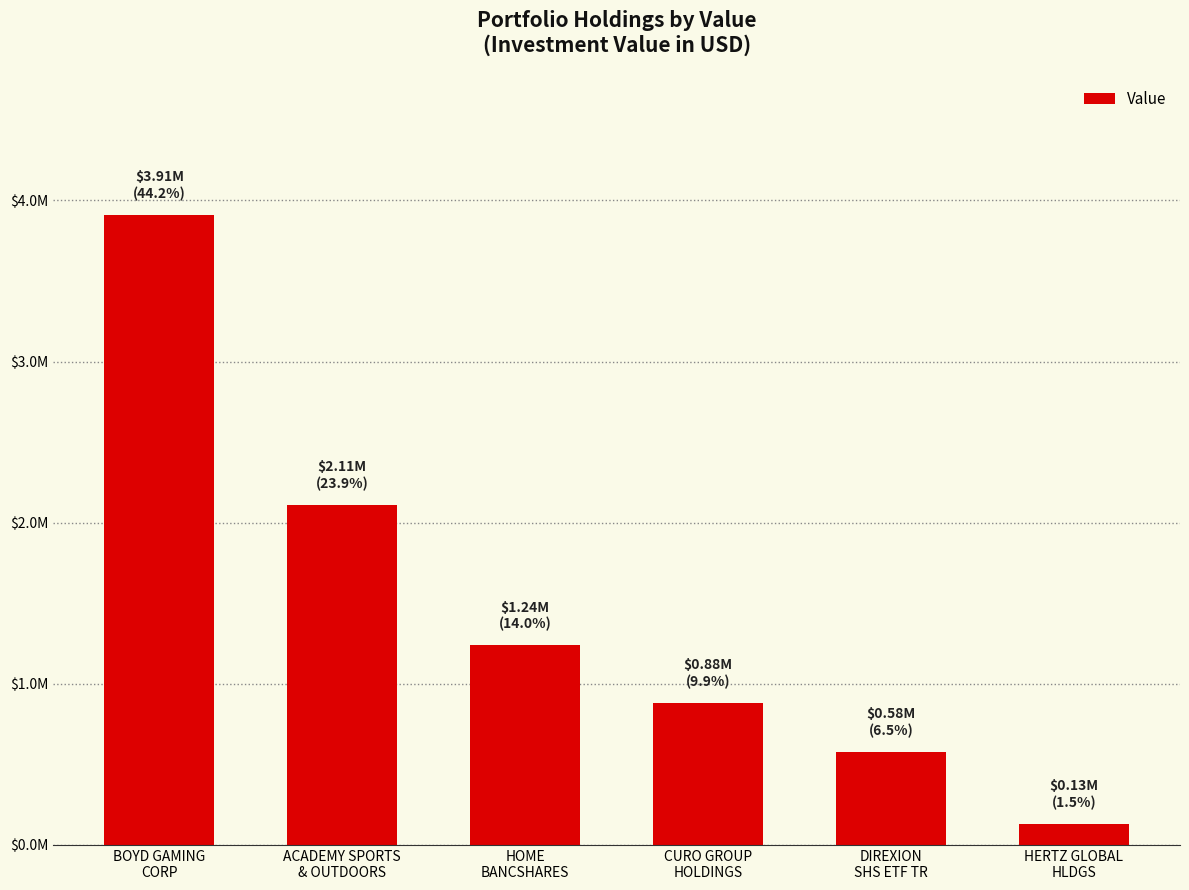

Which has a higher value, HOME
BANCSHARES or BOYD GAMING
CORP?

BOYD GAMING
CORP